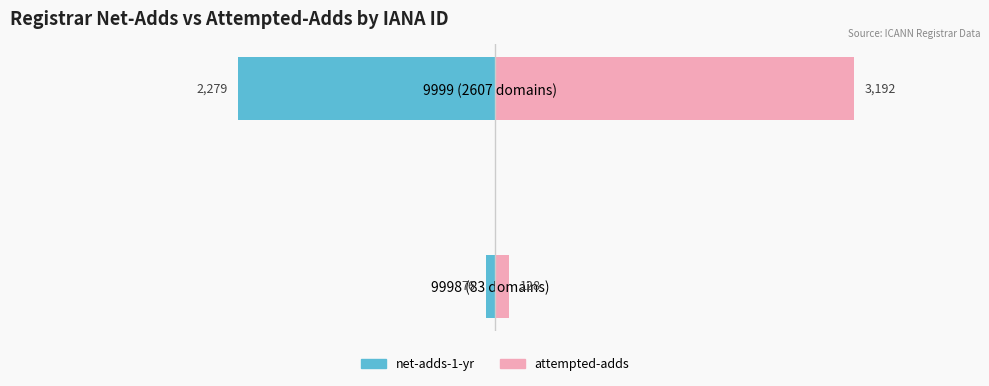

Which series has the largest range (max minus min)?

attempted-adds